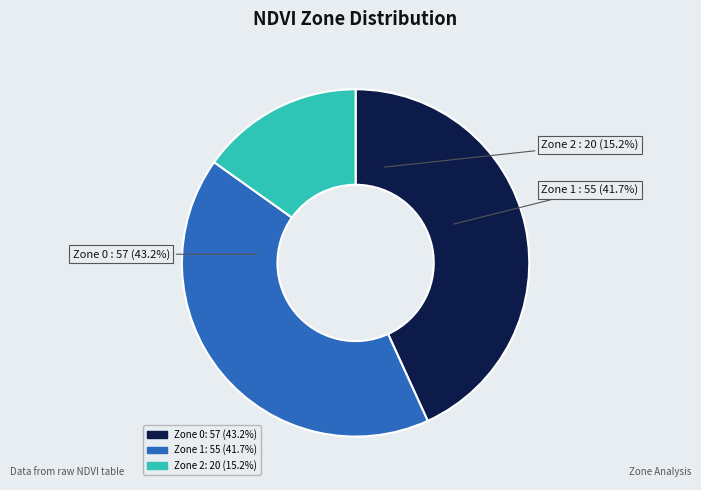

How many slices are in this pie chart?

3